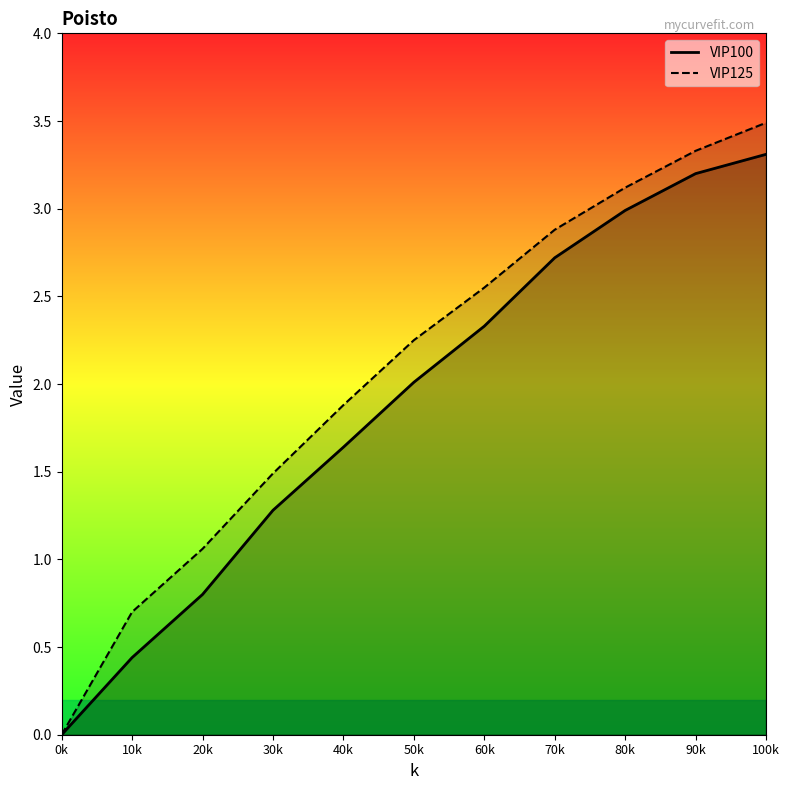

The VIP125 series shows 0.0 at 0k. True or false?

True